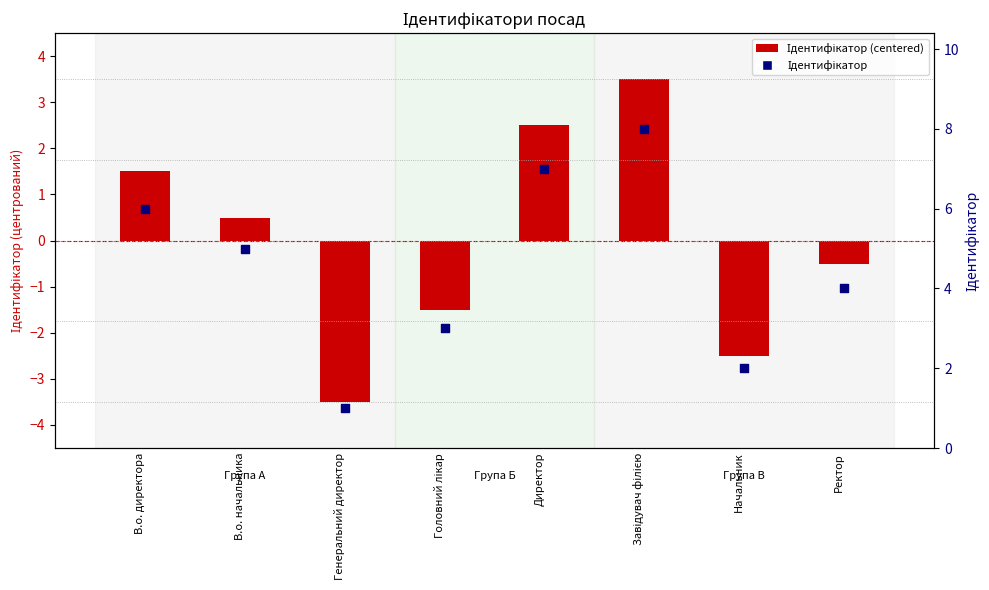

What are all the series names shown in the legend?

Ідентифікатор (centered), Ідентифікатор